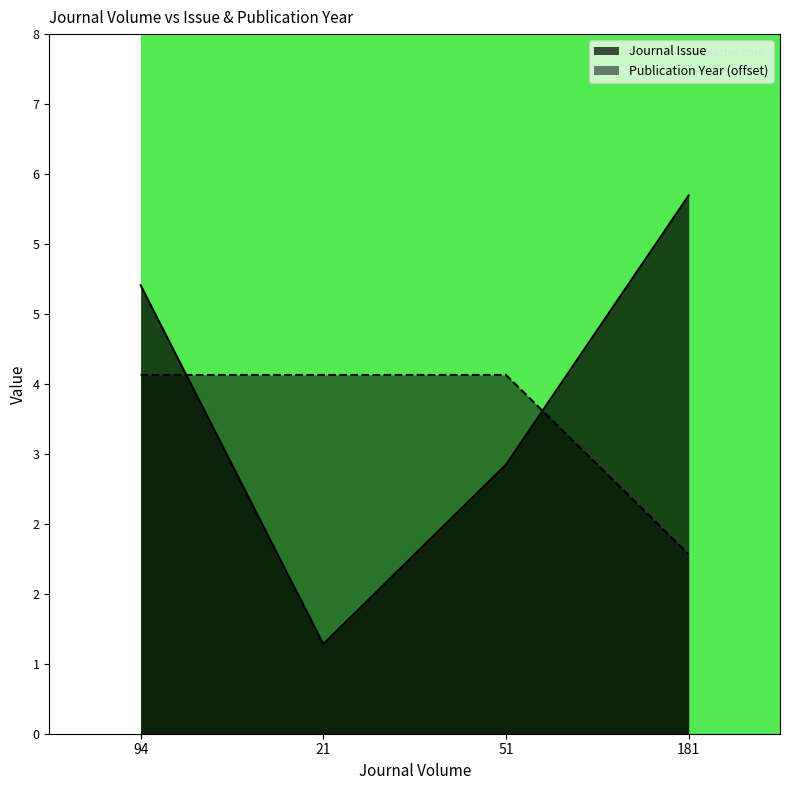

Reading right to left, transcribe all the data shown in this chart.

Journal Issue: 6	3	1	5
Publication Year: 2	4	4	4